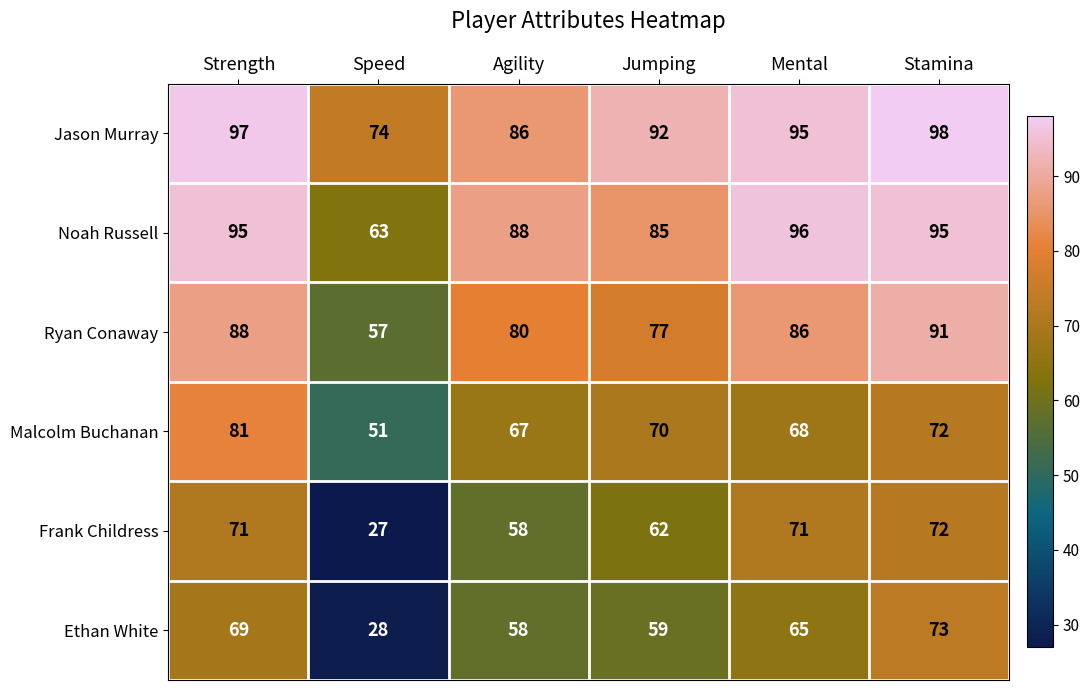

What is the average value of the Noah Russell series?

87